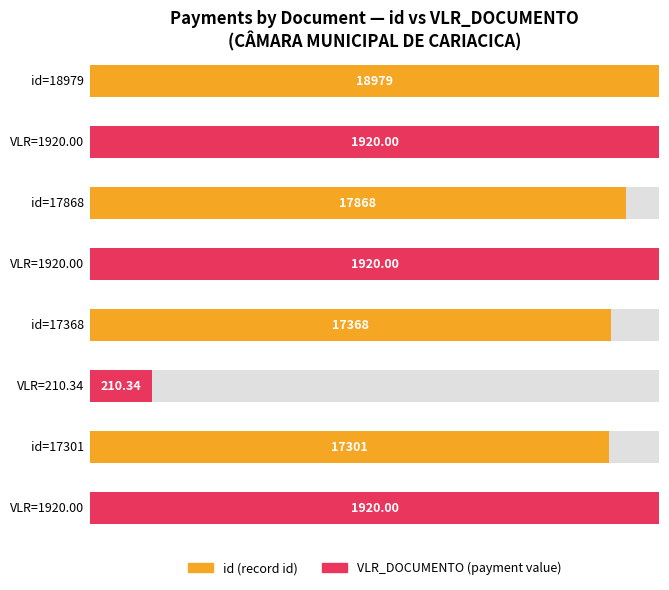

What is the greatest value displayed?

1920.0